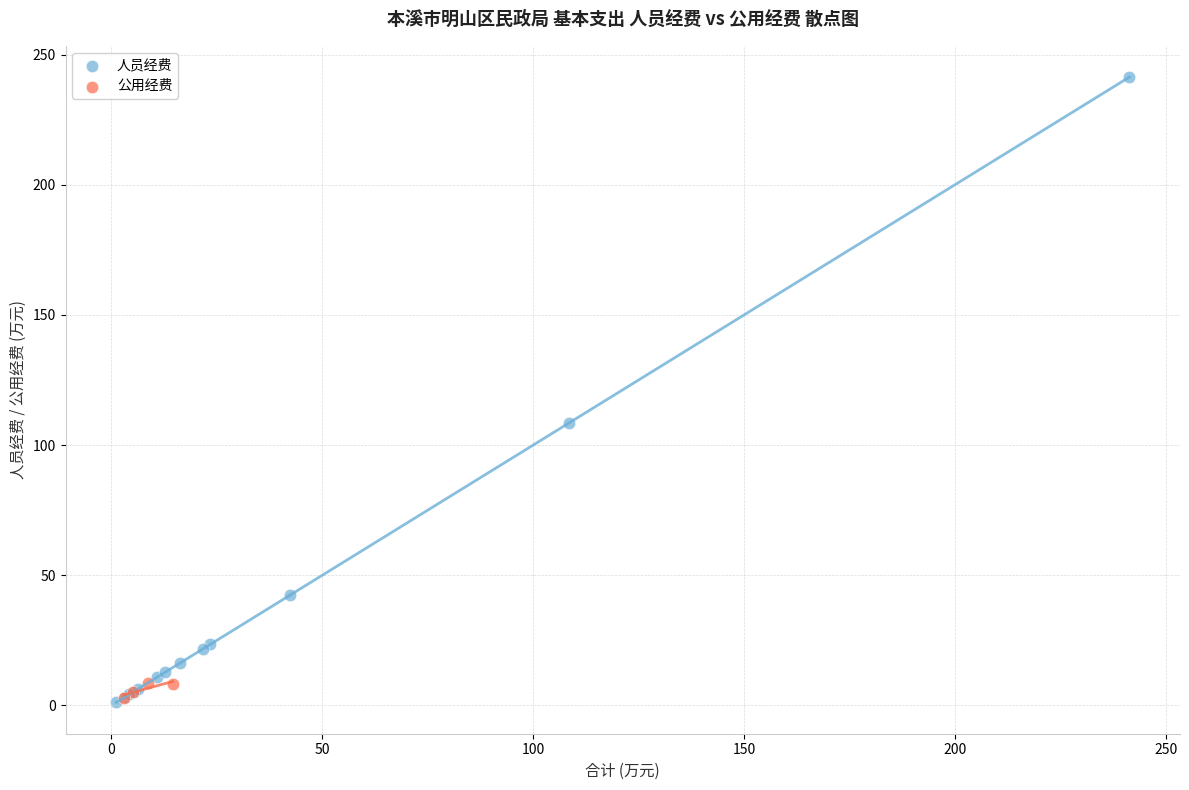

Which series reaches the maximum Y coordinate?

人员经费